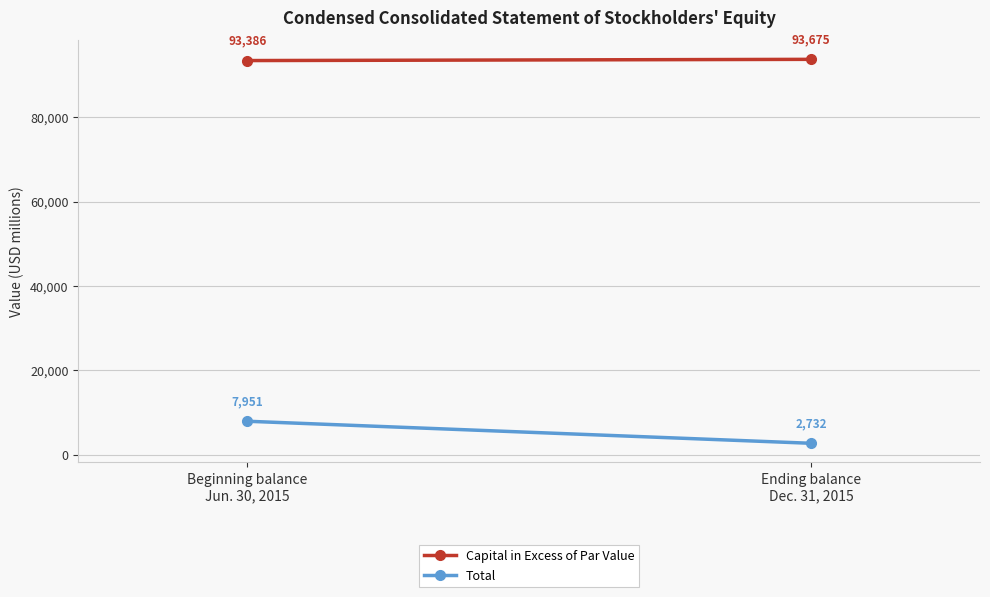

List the labels in order of Capital in Excess of Par Value value, largest first.

Ending balance
Dec. 31, 2015, Beginning balance
Jun. 30, 2015